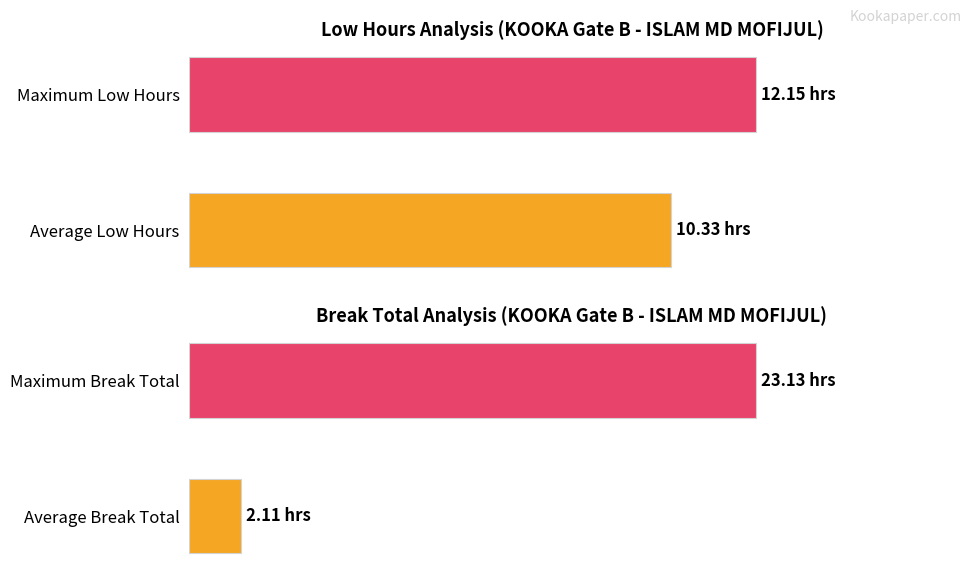

What is the value of the Low bar at the 1st from the left?

10.3